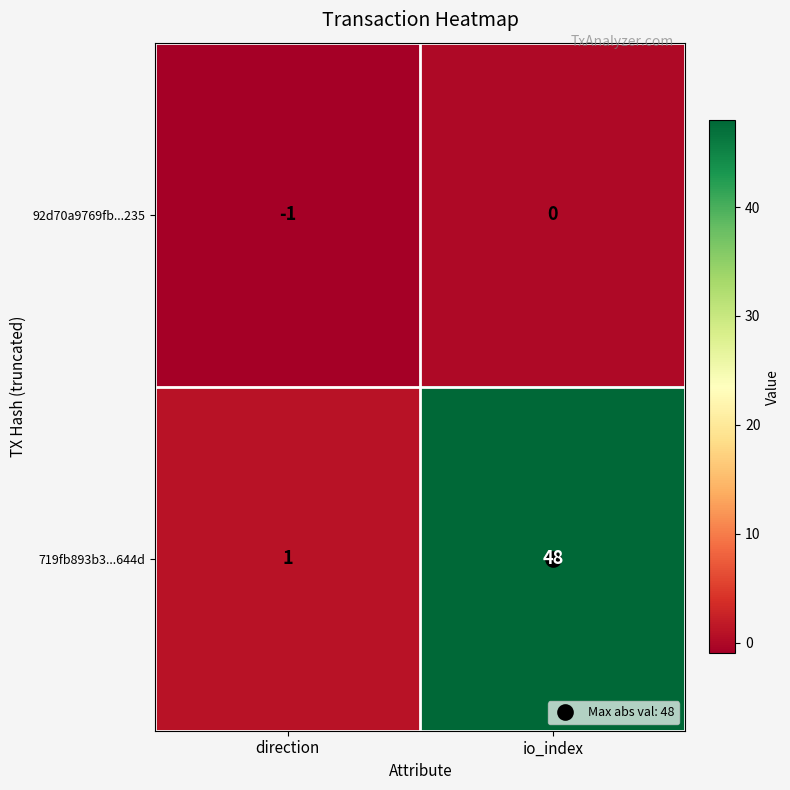

What is the smallest value displayed?

-1